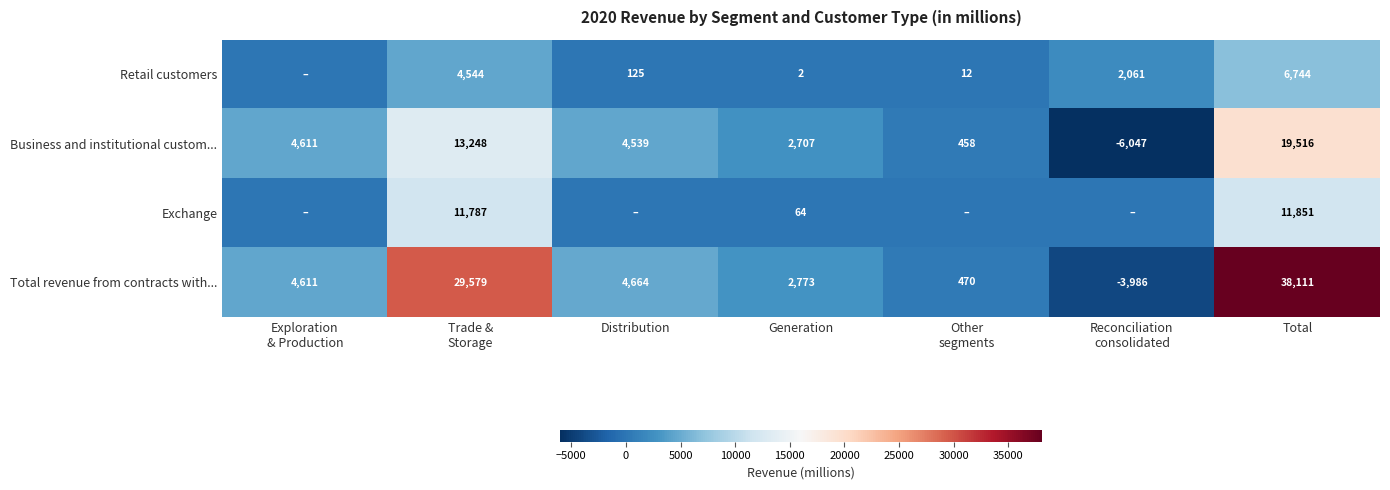

The Retail customers series shows 2 at Generation. True or false?

True